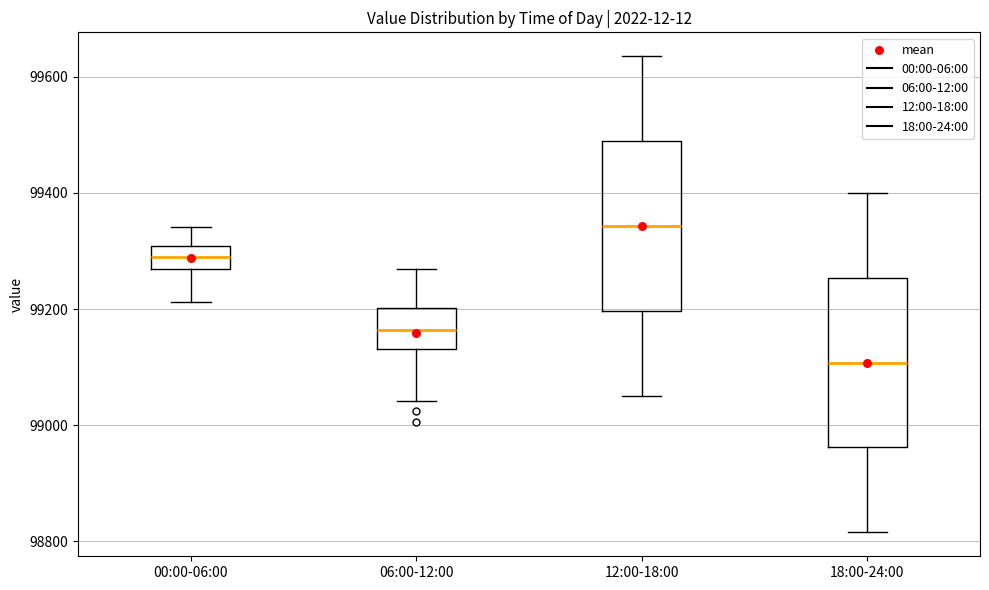

Which box's median line is the highest?

12:00-18:00